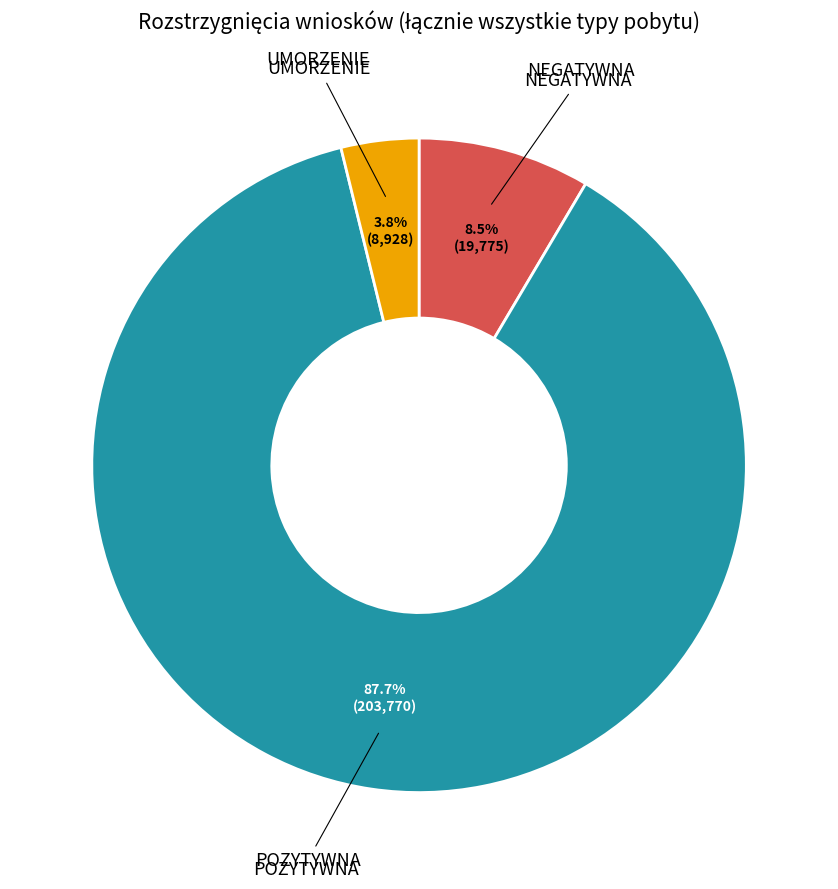

How many segments does this pie chart have?

3